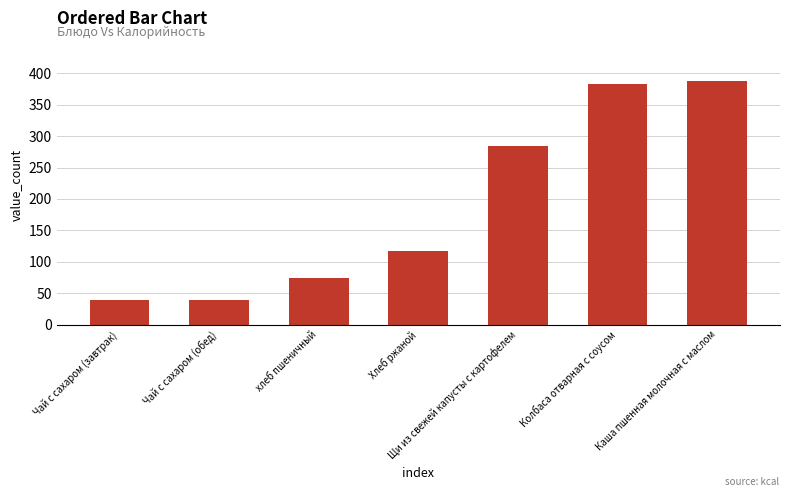

What position from the left is Щи из свежей капусты с картофелем?

5